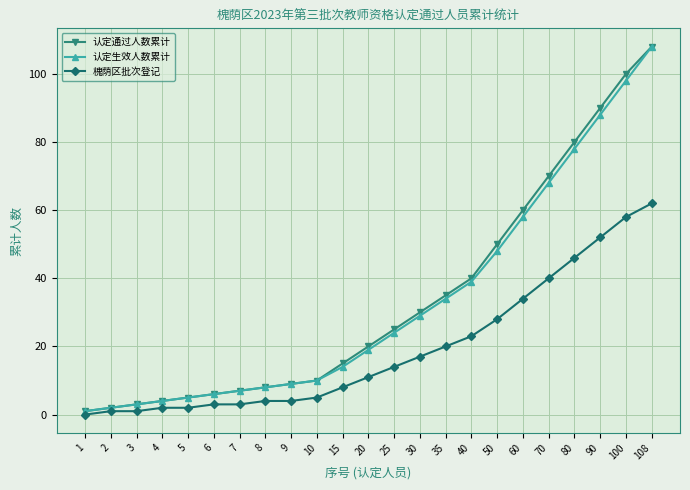

What is the difference between the second highest and minimum values in the 槐荫区批次登记 series?

58